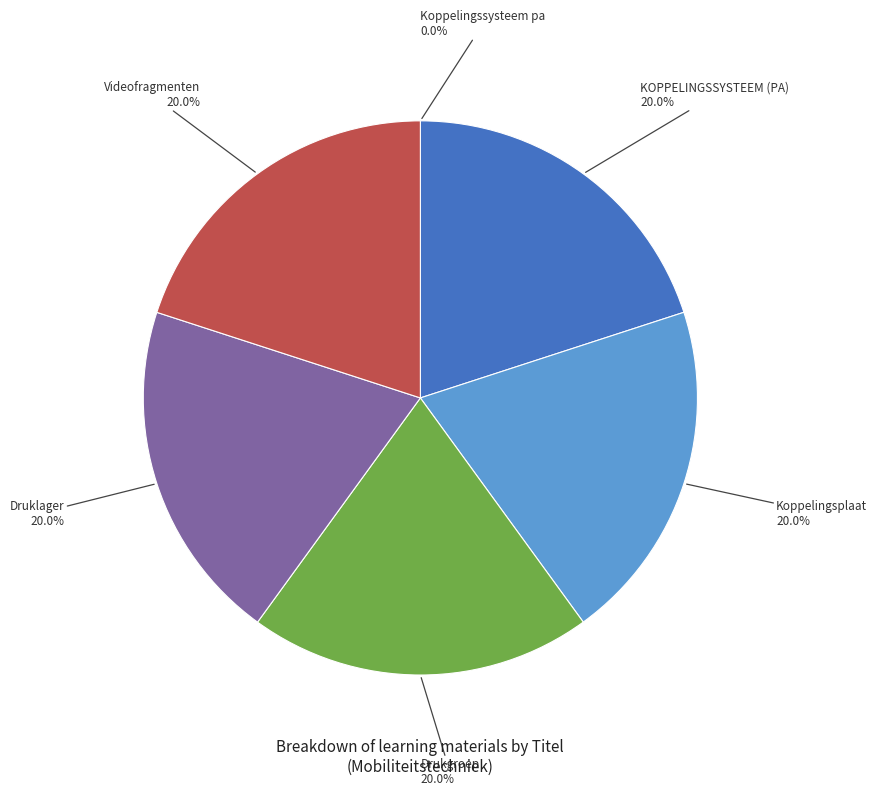

What portion of the pie excludes KOPPELINGSSYSTEEM (PA)?

80.0%